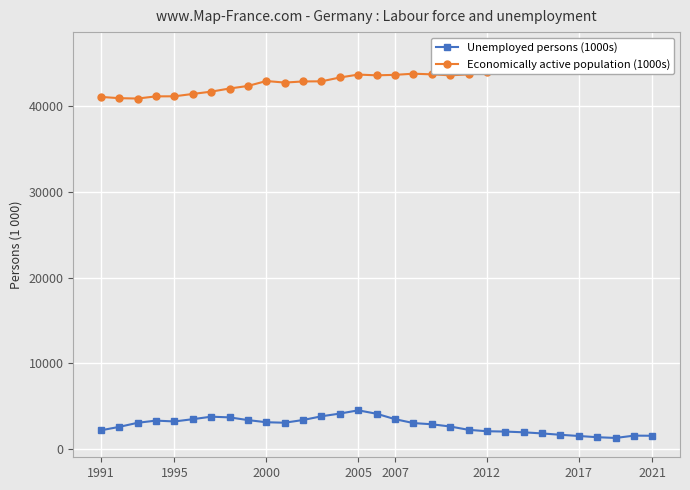

True or false: Unemployed persons (1000s) has more than 2 interior local peaks.

True